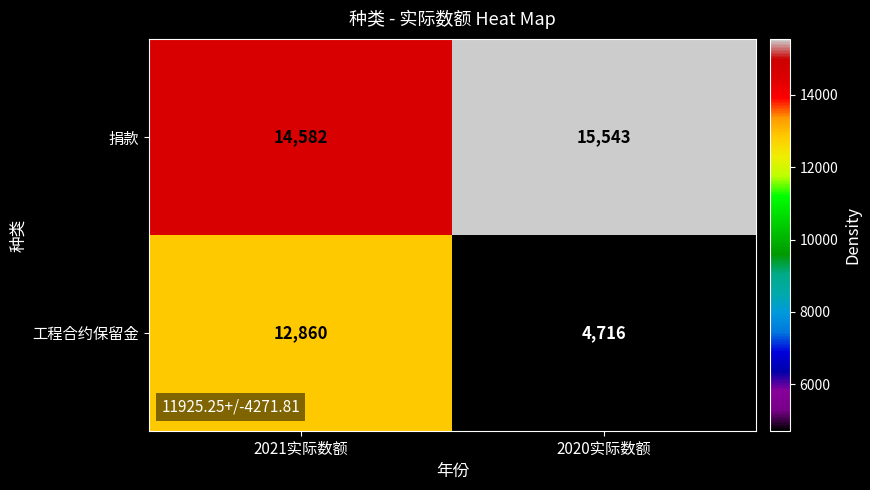

What is the maximum value shown in the chart?

15543